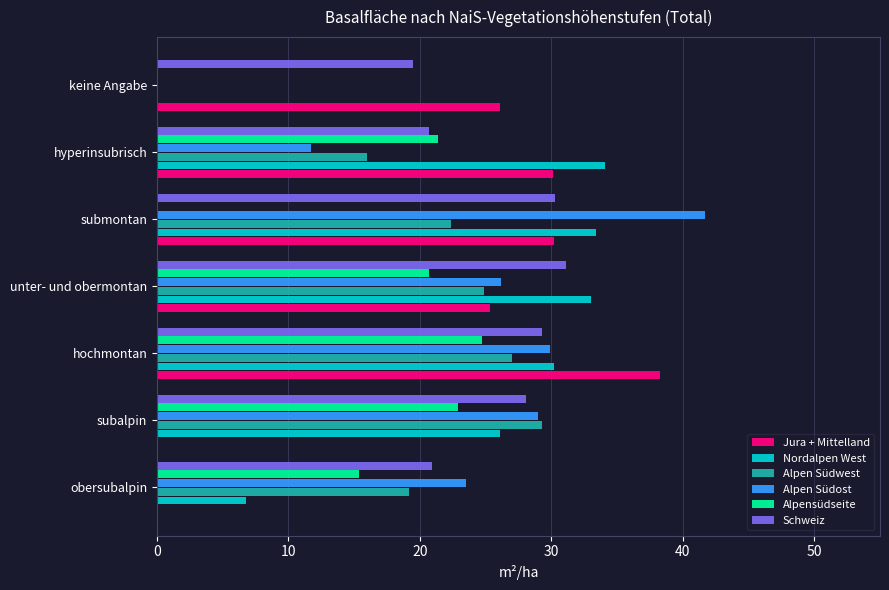

What is the sum of the Alpen Südost values at subalpin and keine Angabe?

29.0